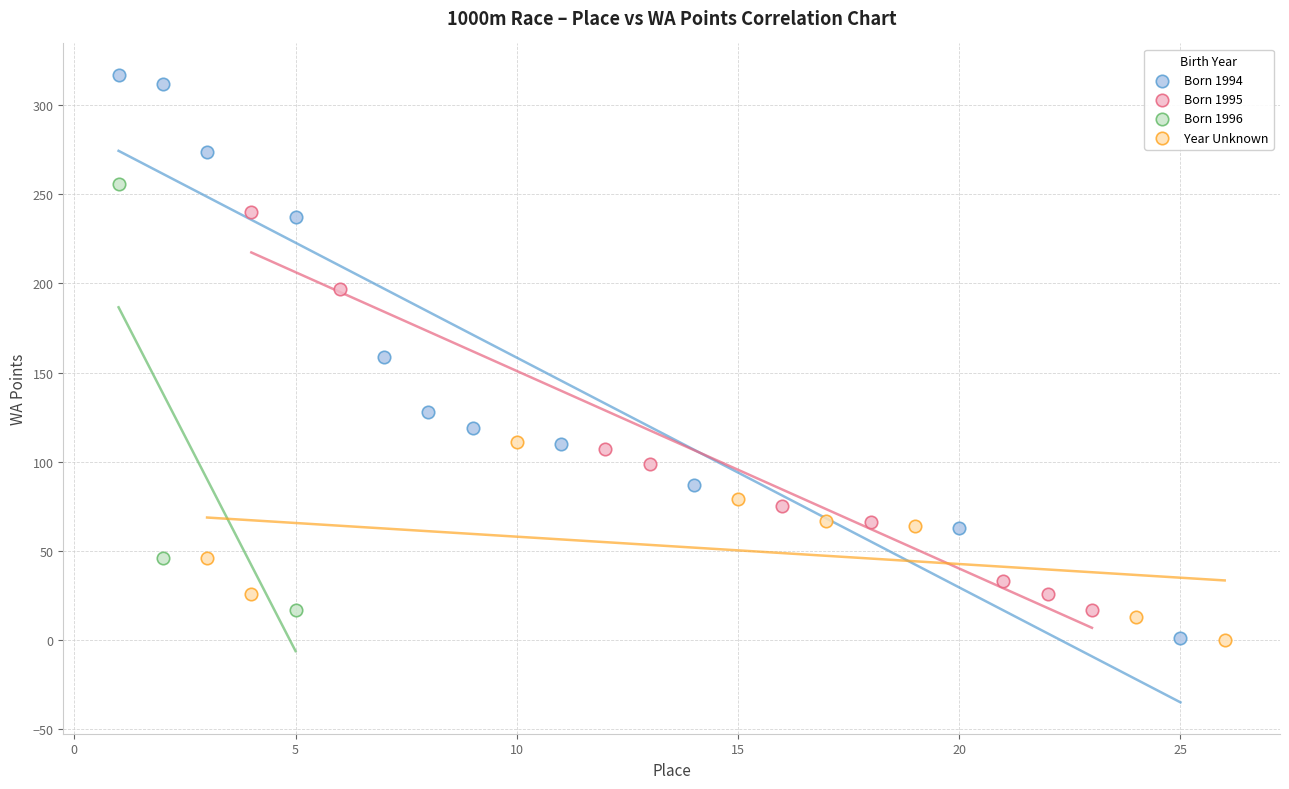

Which series has the widest spread of Y values?

Born 1994